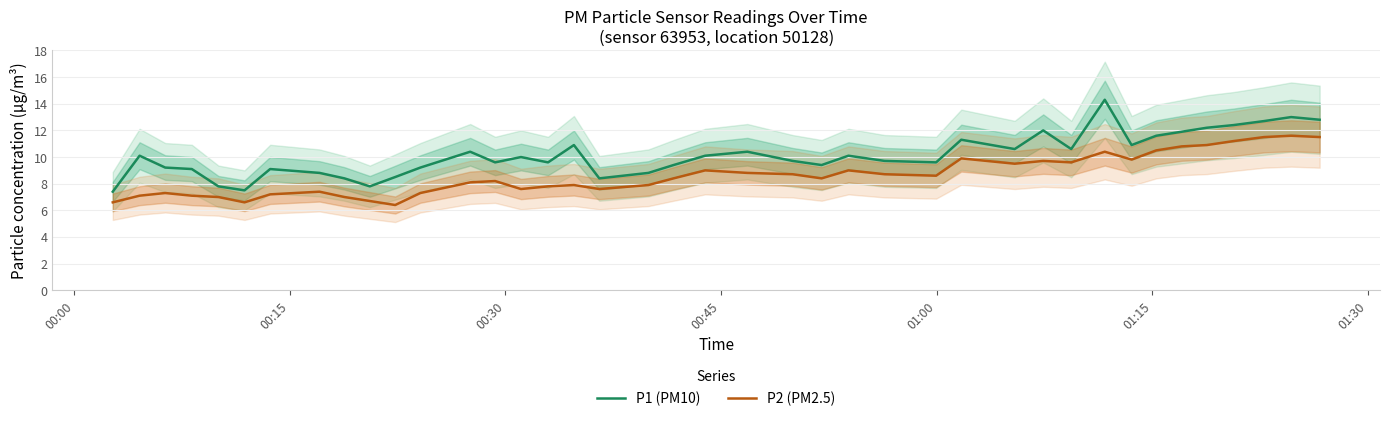

What are all the series names shown in the legend?

P1 (PM10), P2 (PM2.5)